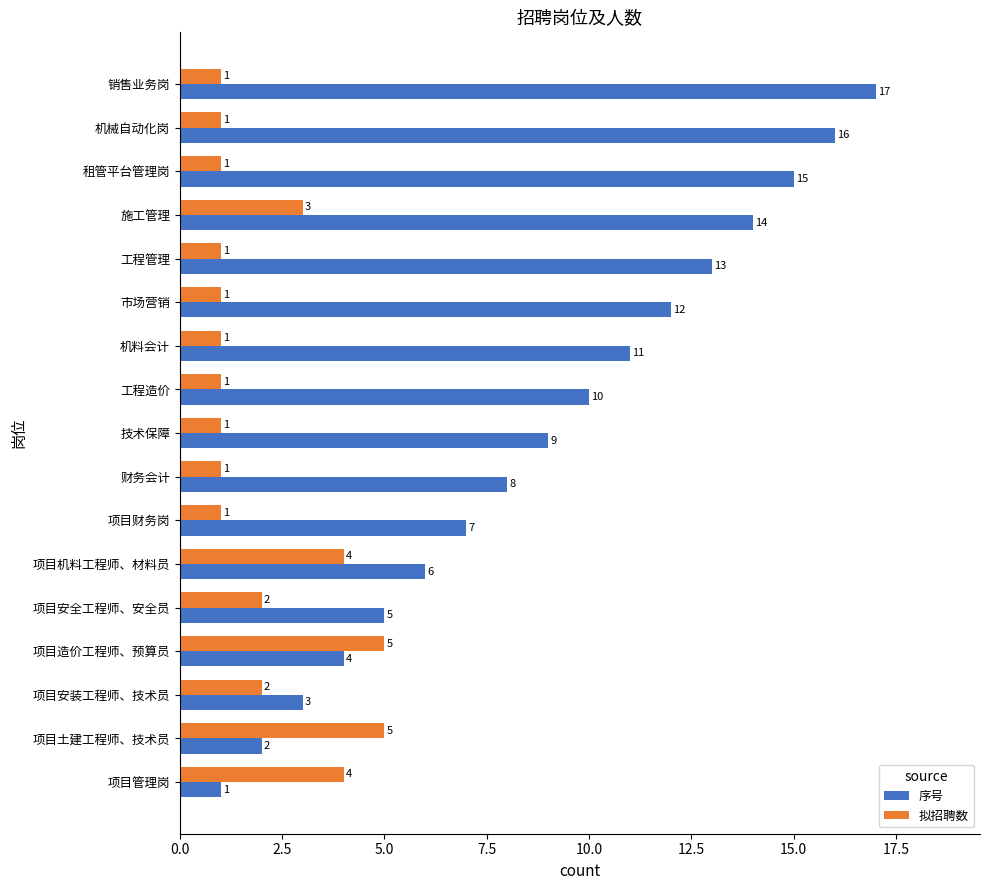

What is the average value of the 拟招聘数 series?

2